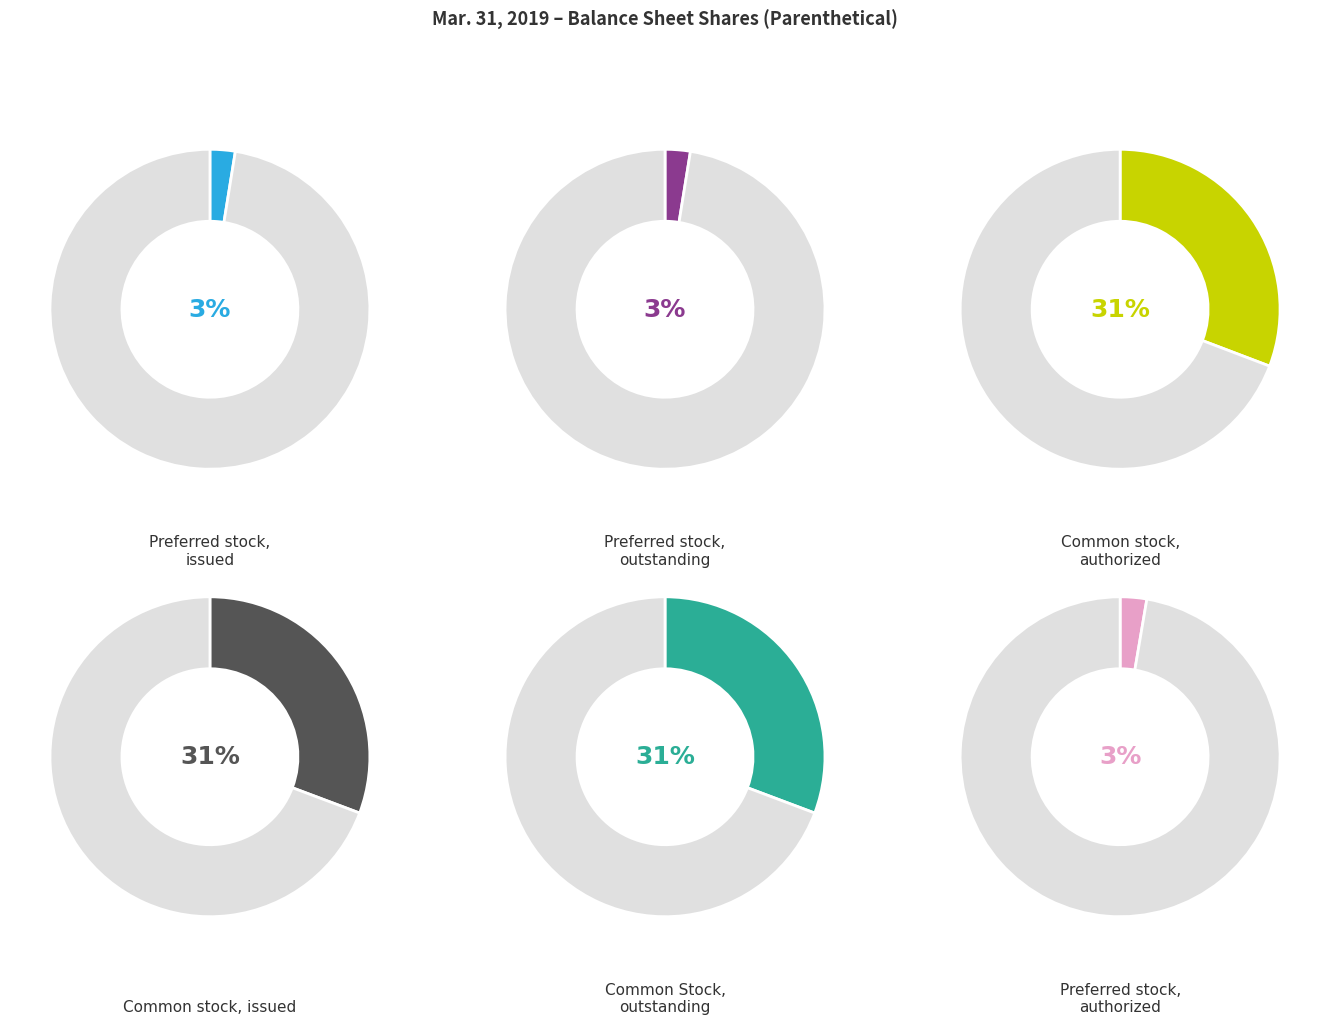

Rank the categories by value from lowest to highest.

Preferred stock, issued, Preferred stock, outstanding, Preferred stock, authorized, Common stock, issued, Common Stock, outstanding, Common stock, authorized